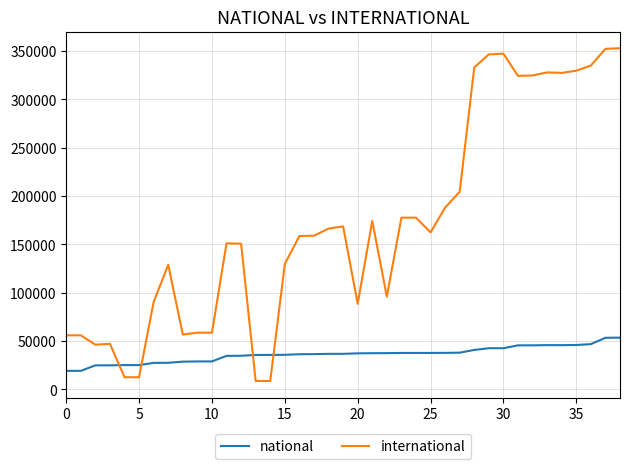

How many times do national and international cross each other?

4